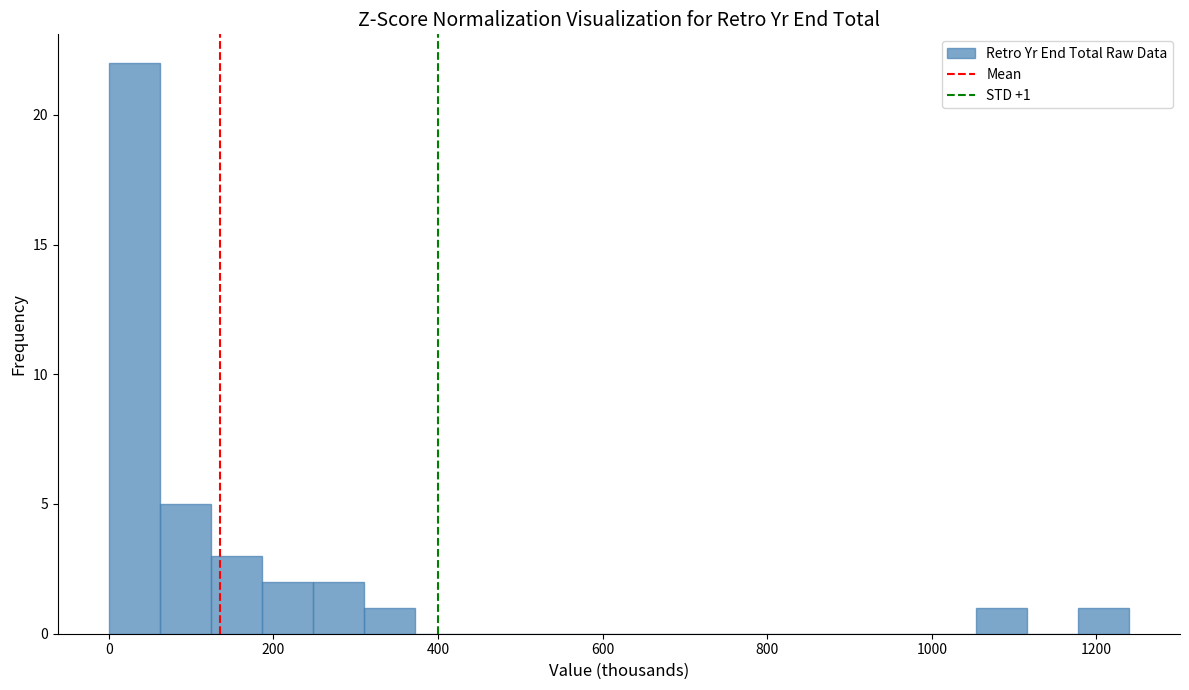

Read against the x-axis, roughly where is the centre of the tallest bar?

40